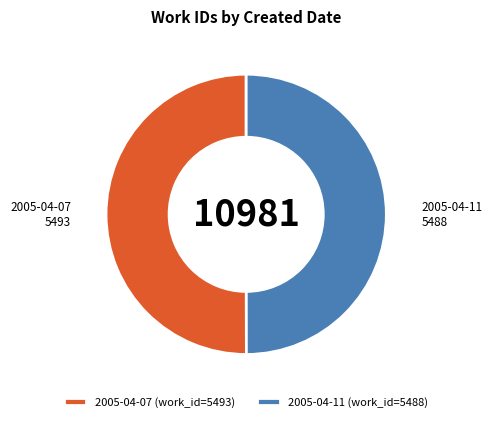

Is it true that 2005-04-07 (work_id=5493) is 50% of the pie?

True